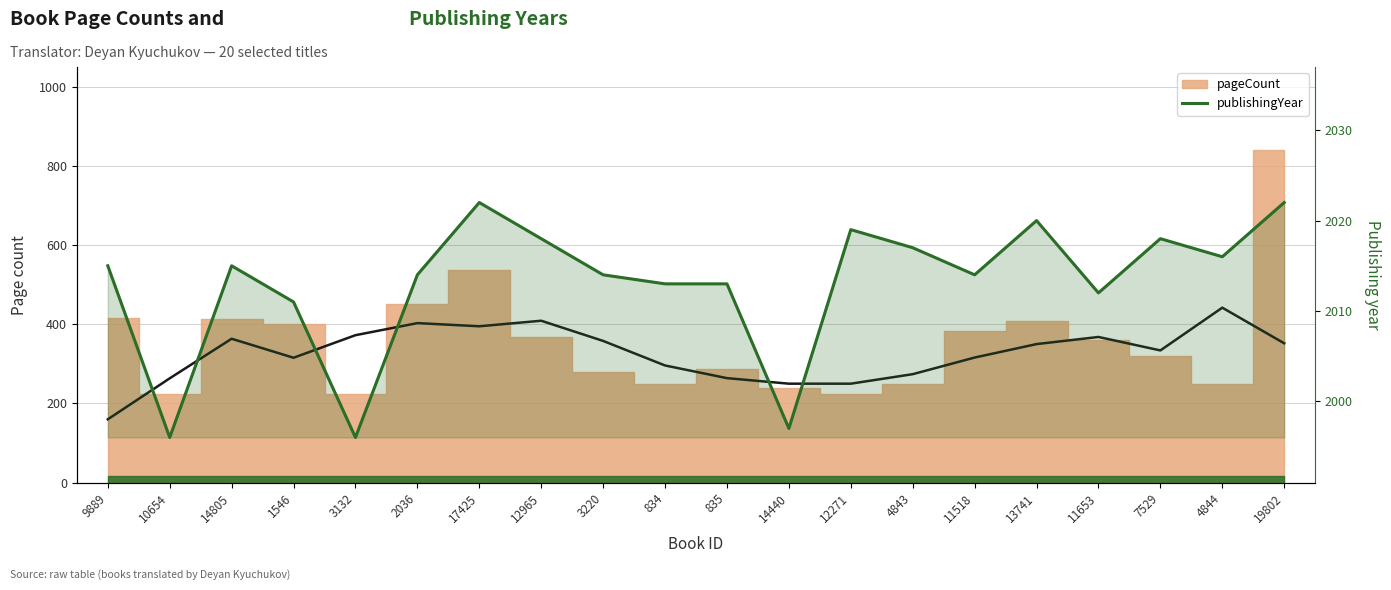

What is the change in value from 10654 to 3220?

+18